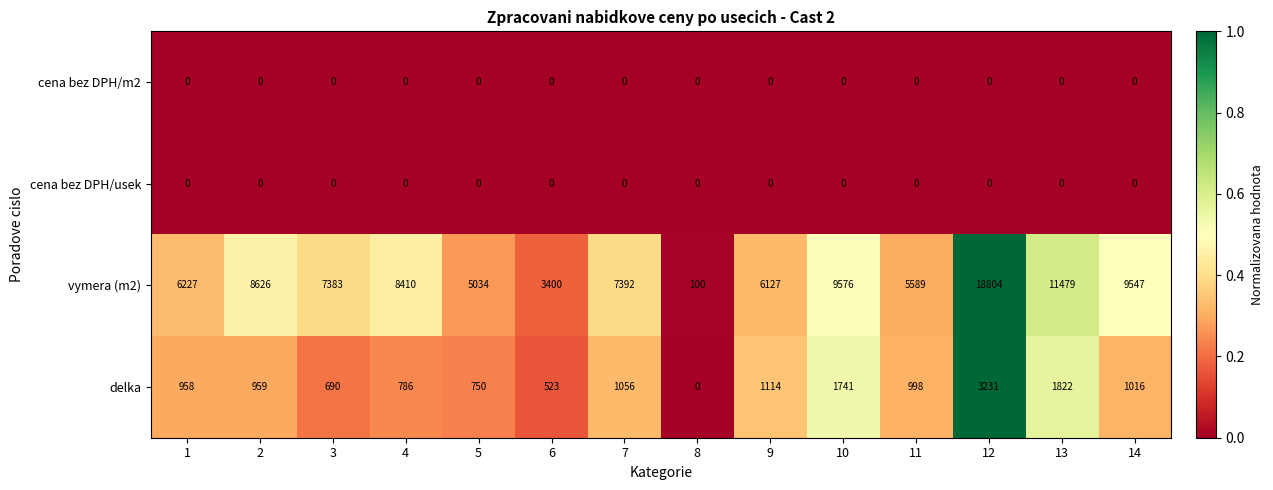

What is the approximate value of vymera (m2) at 2?

8626